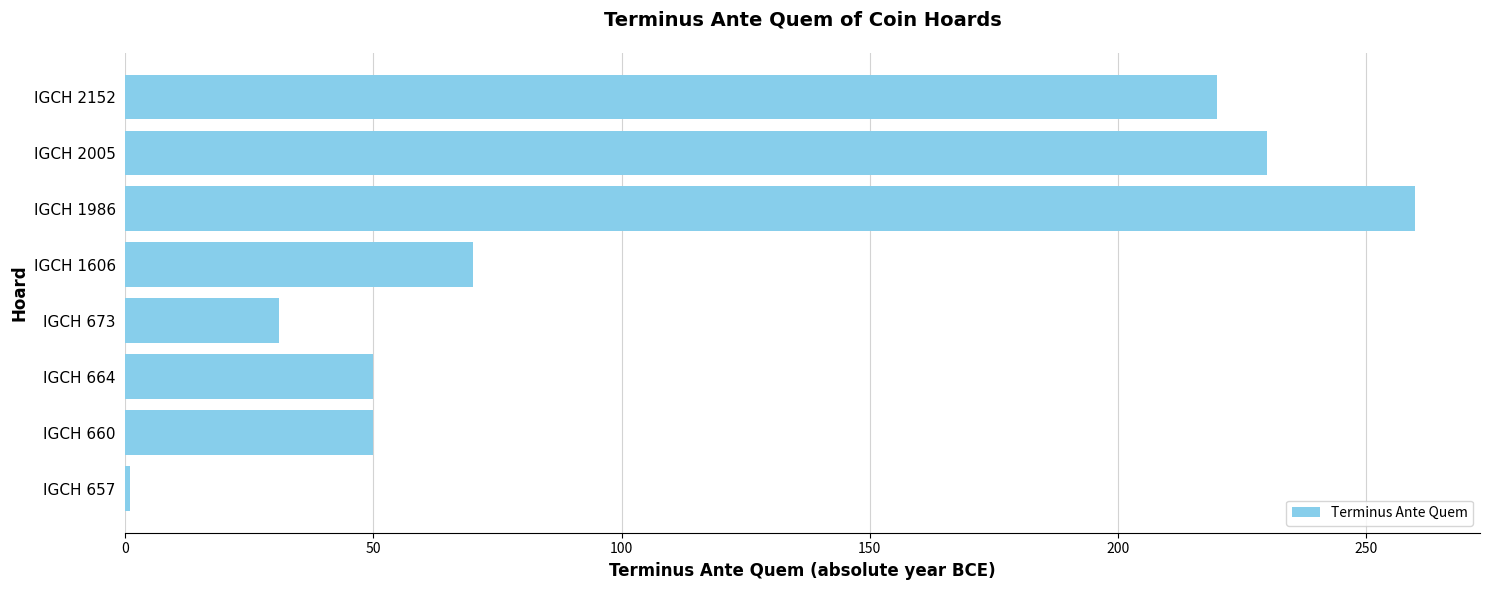

Reading bottom to top, what are all the values shown in this chart?

1	50	50	31	70	260	230	220